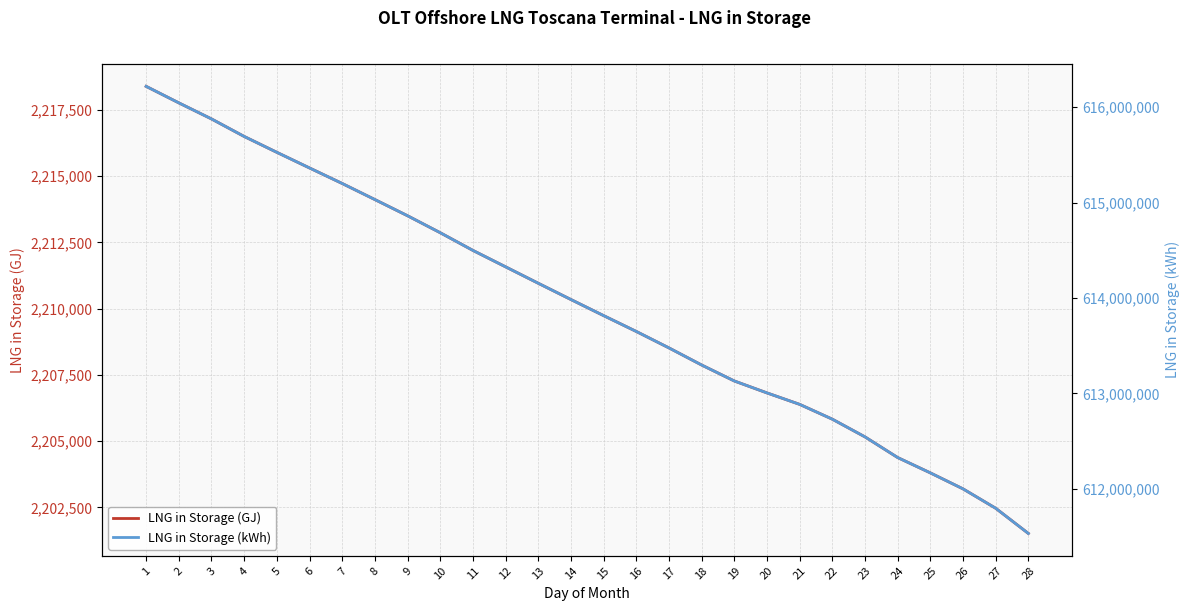

What is the difference between the highest and lowest values at 19?

610923932.7